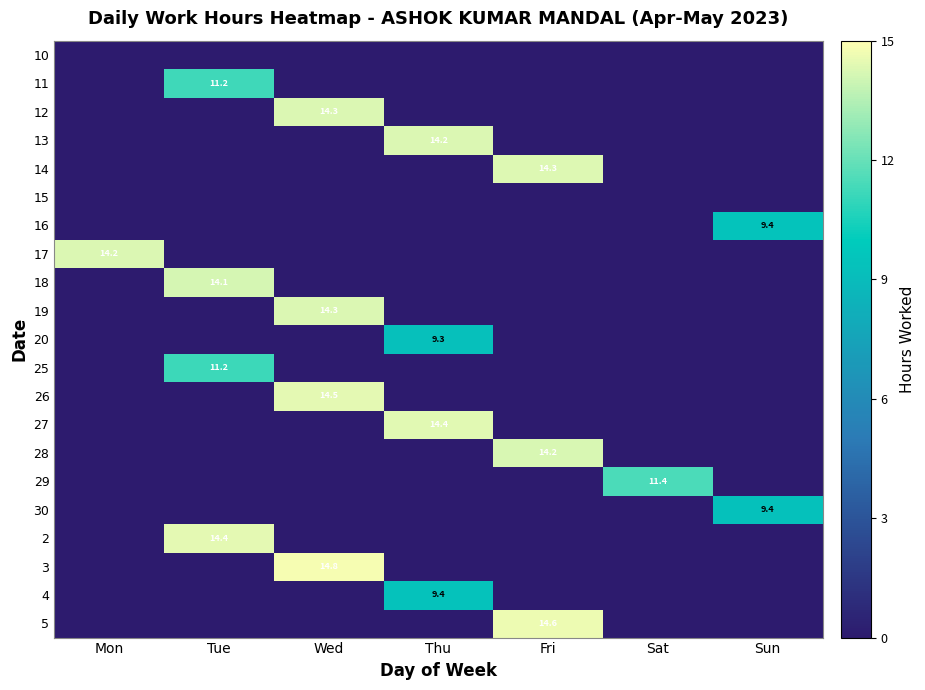

The 13 series shows 14.2 at Thu. True or false?

True